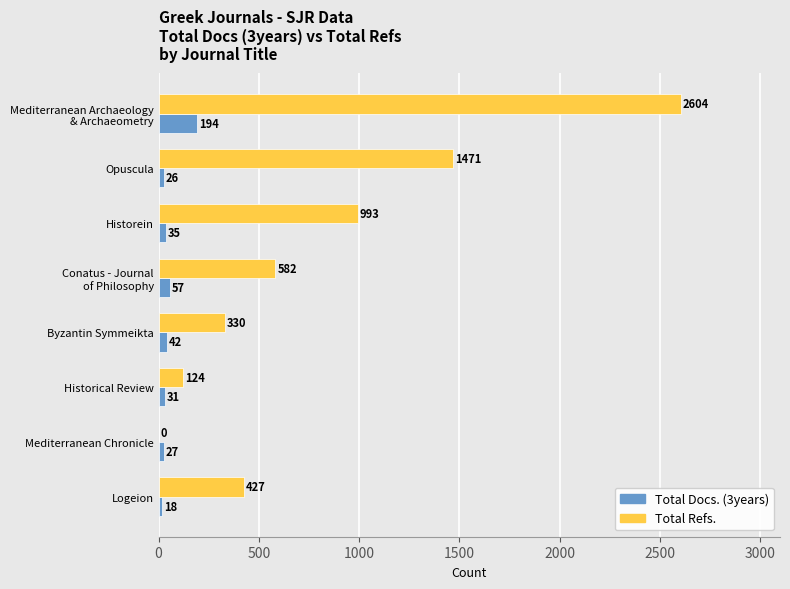

The value of Total Refs. at Byzantin Symmeikta is 330. True or false?

True